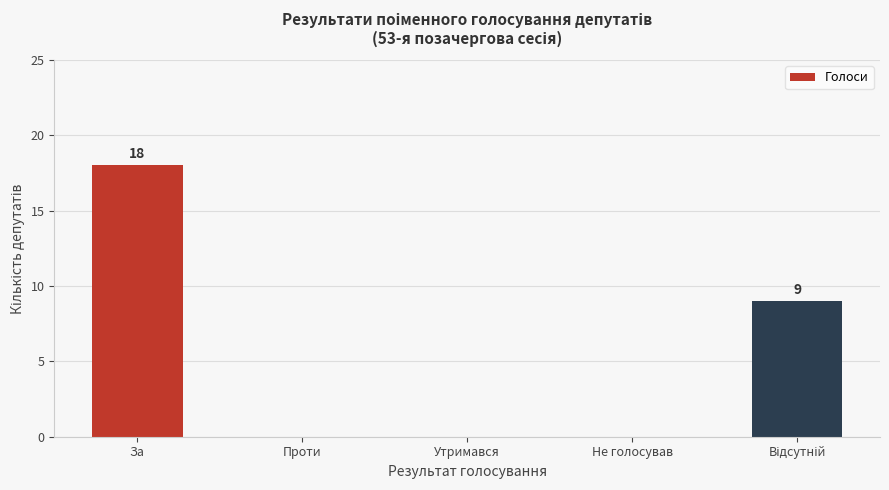

The value at За is 18. True or false?

True